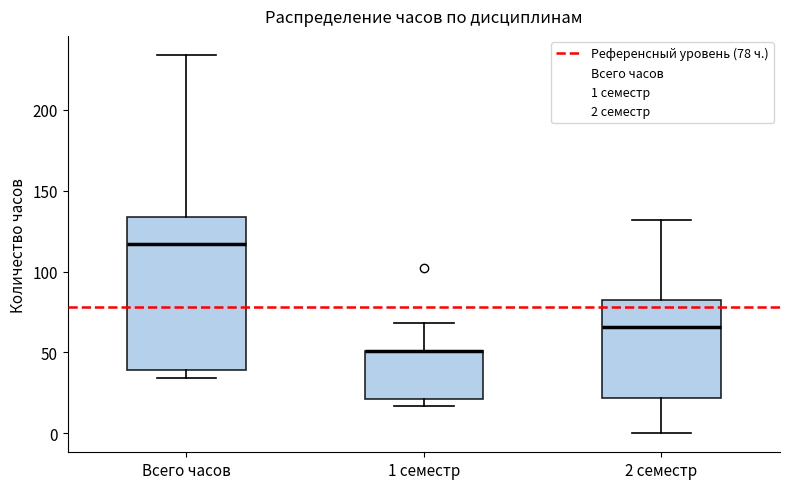

Which box is the tallest, from its lower edge to its upper edge?

Всего часов